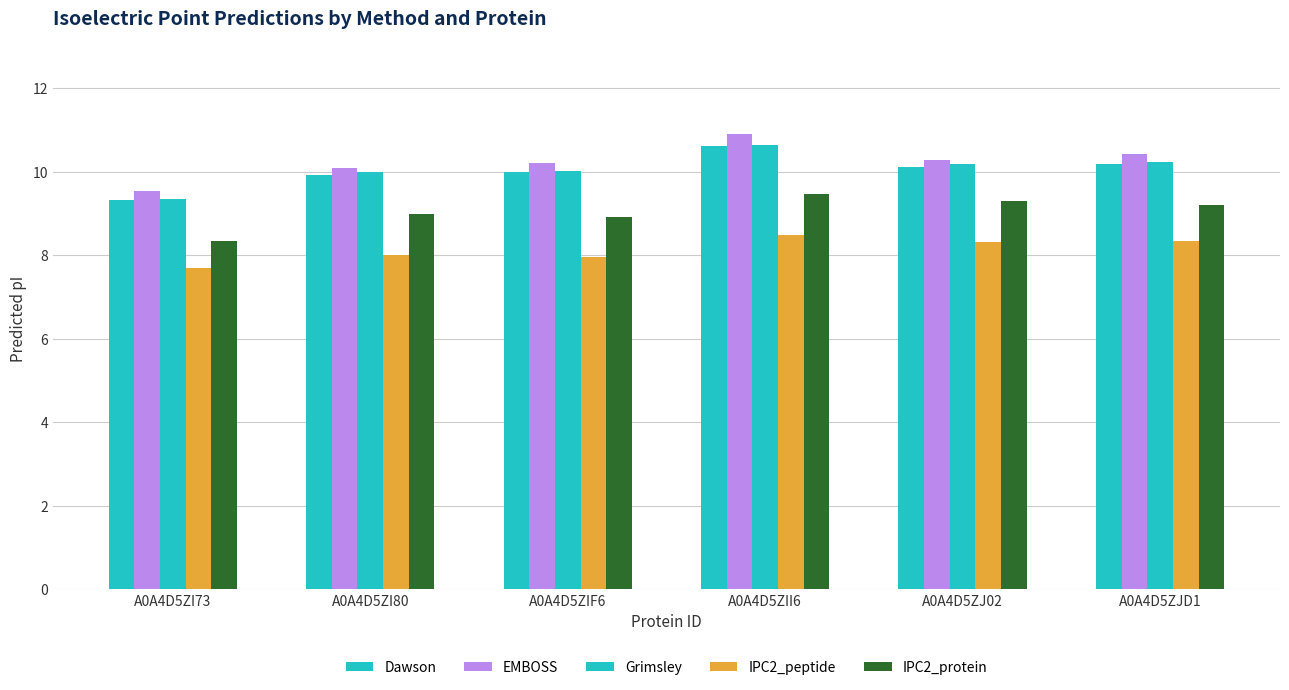

Rank the series by their maximum value, from highest to lowest.

EMBOSS, Grimsley, Dawson, IPC2_protein, IPC2_peptide